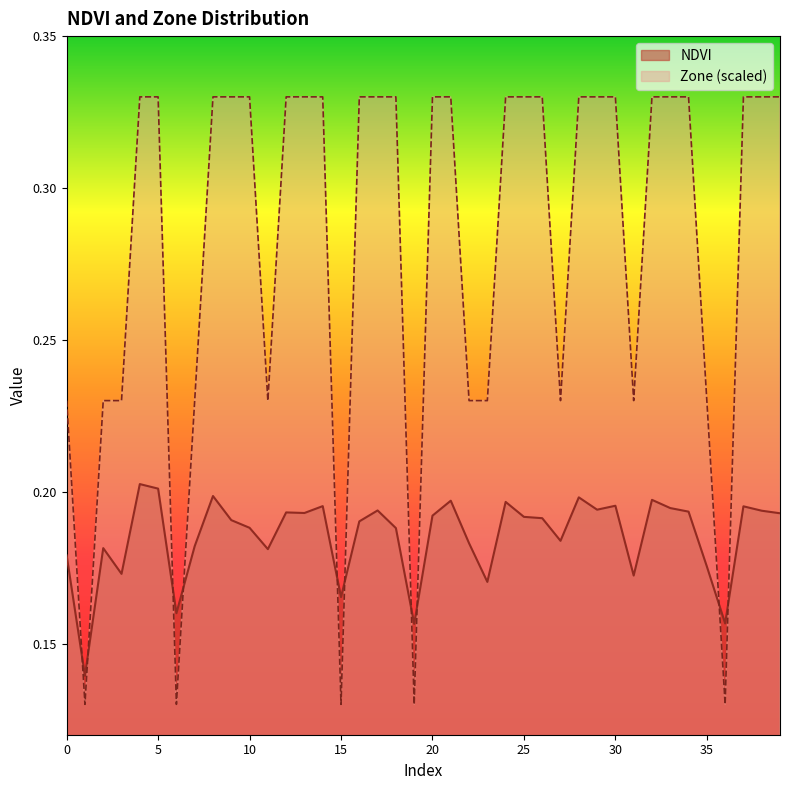

Which series has the largest total across all categories?

Zone (scaled)